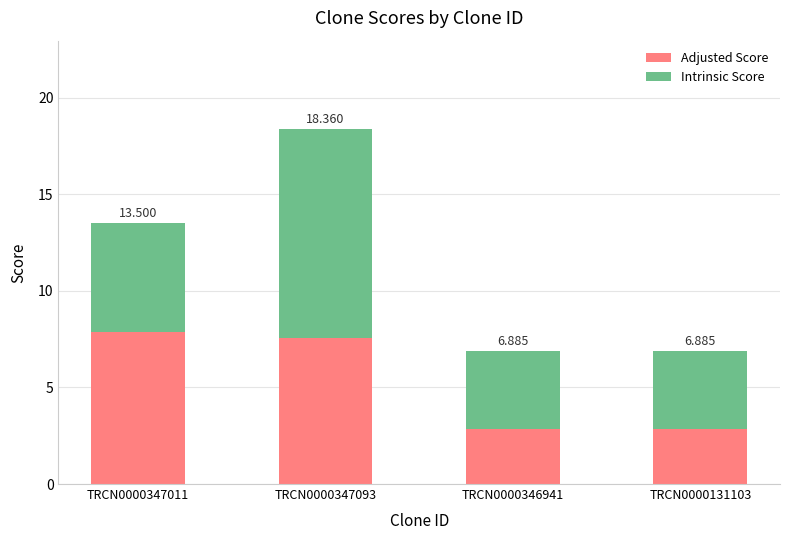

Are the bars grouped side by side (vs. stacked)?

No